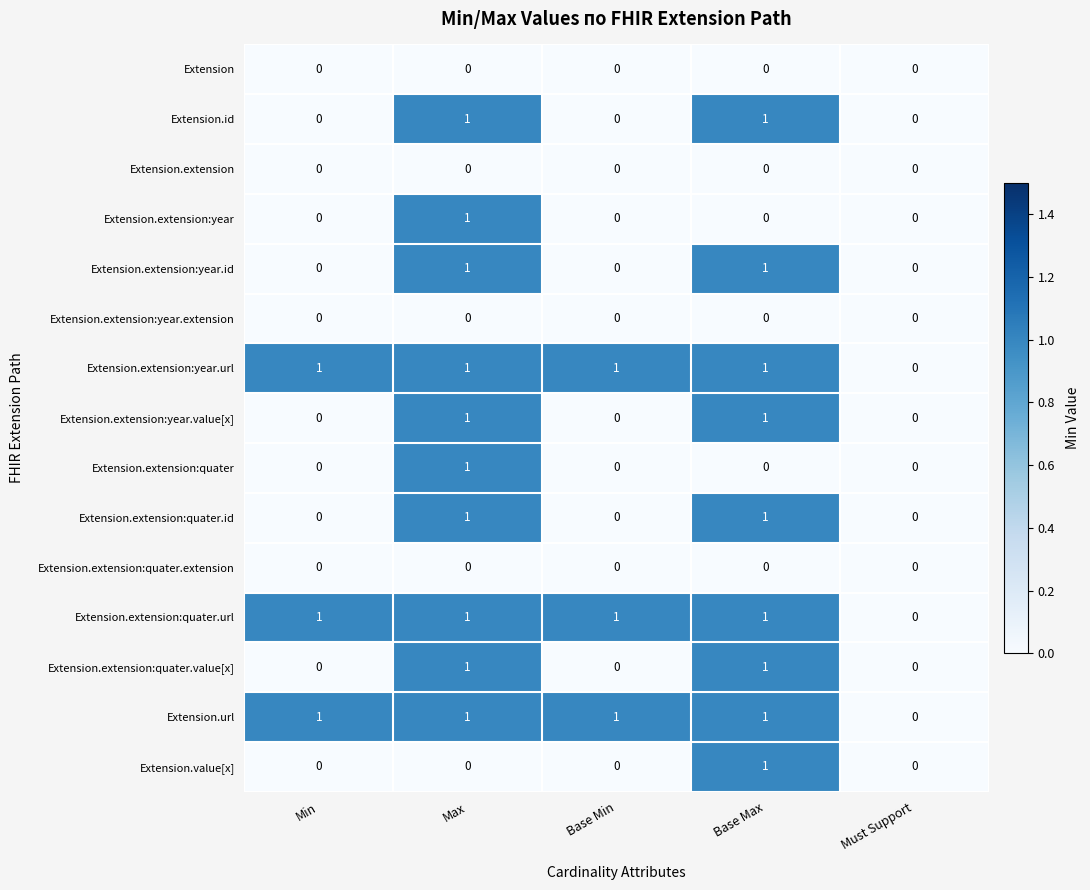

True or false: Extension.extension:quater.extension has a value of 0 at Base Max.

True